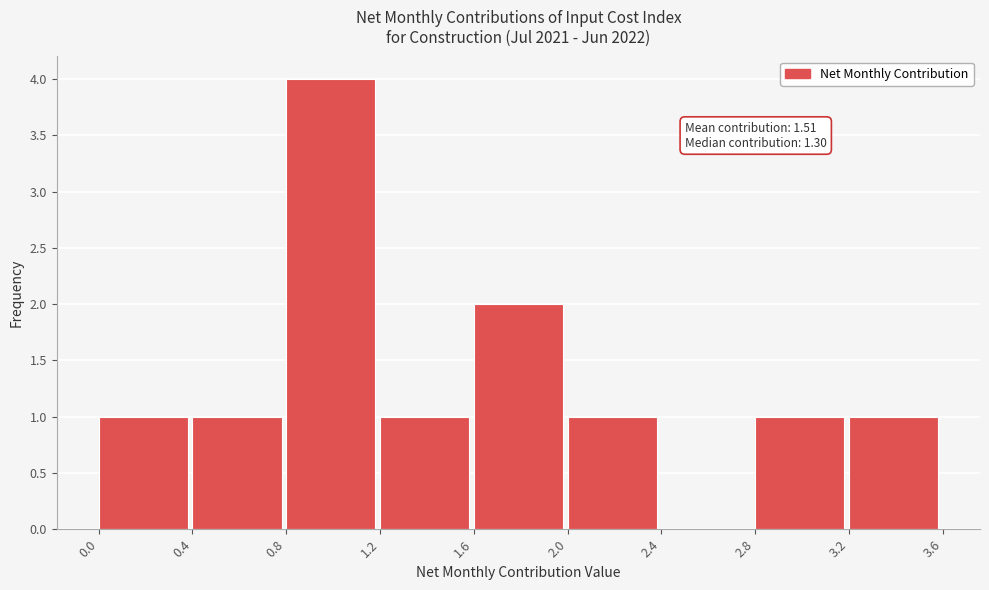

Which range on the x-axis has the tallest bar?

0.8 to 1.2